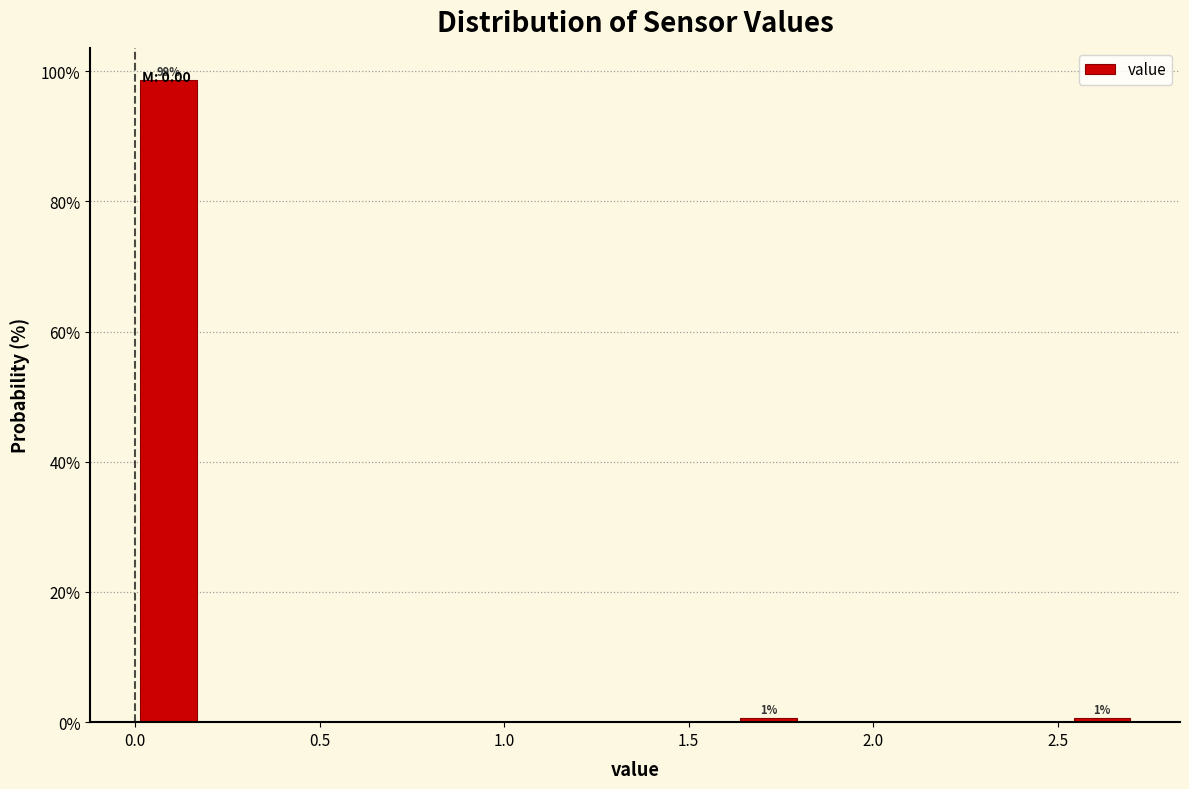

Around what value on the x-axis is the tallest bar? Give the approximate position of its centre, as read against the axis.

0.10